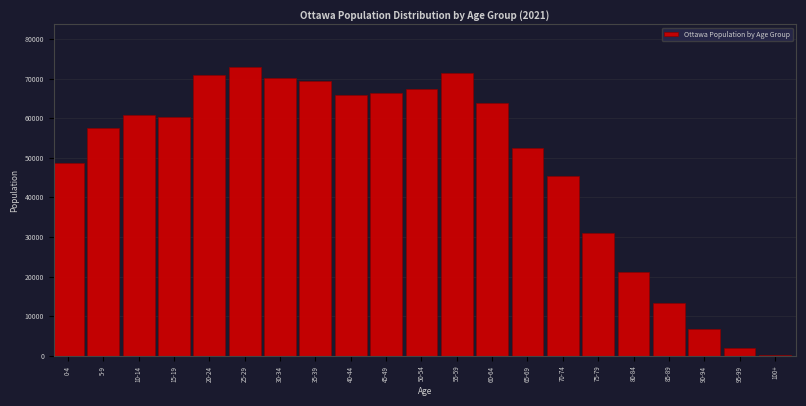

What is the ratio of the value at 40-44 to the value at 25-29?

0.9